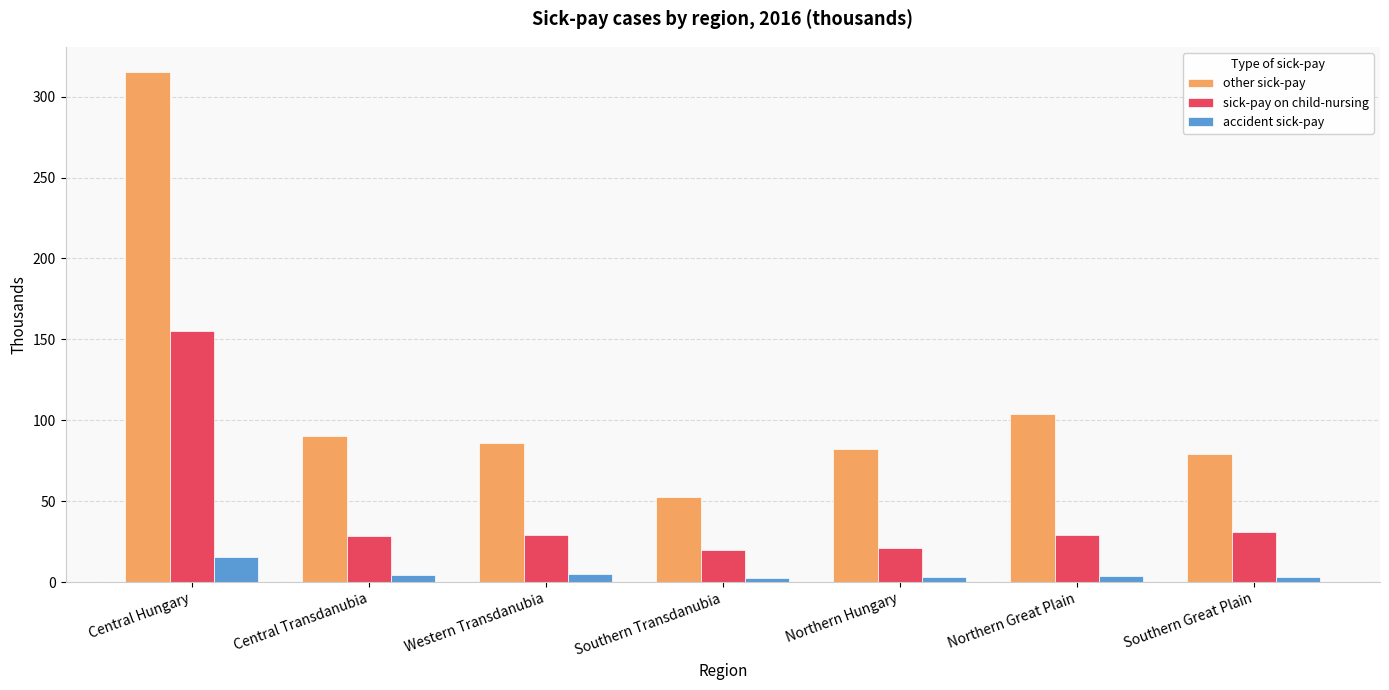

What is the difference between the second highest and second lowest values in the other sick-pay series?

25.1